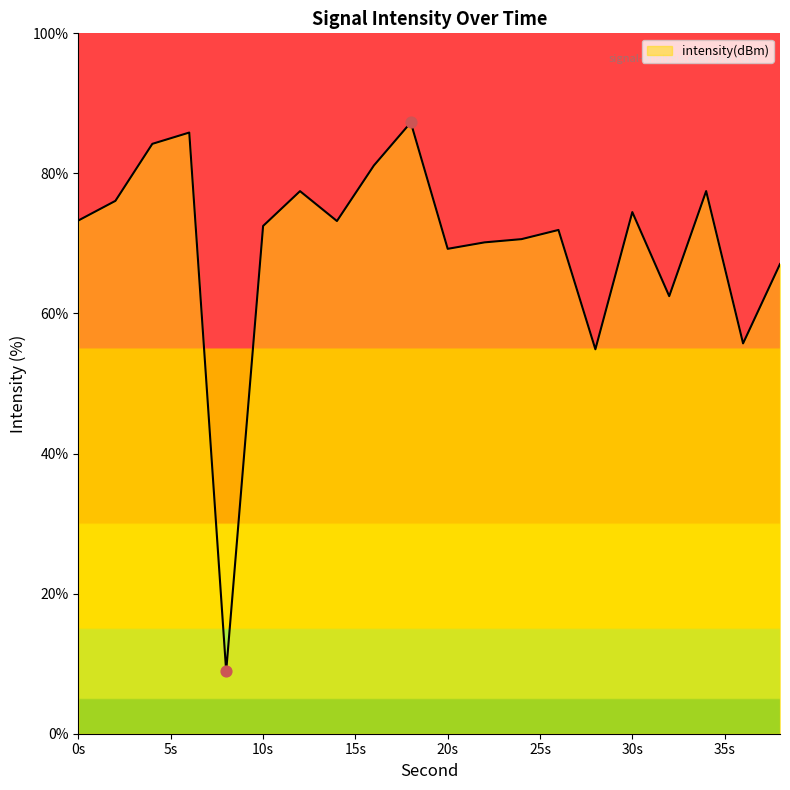

What is the difference between the maximum and minimum values?

78.4